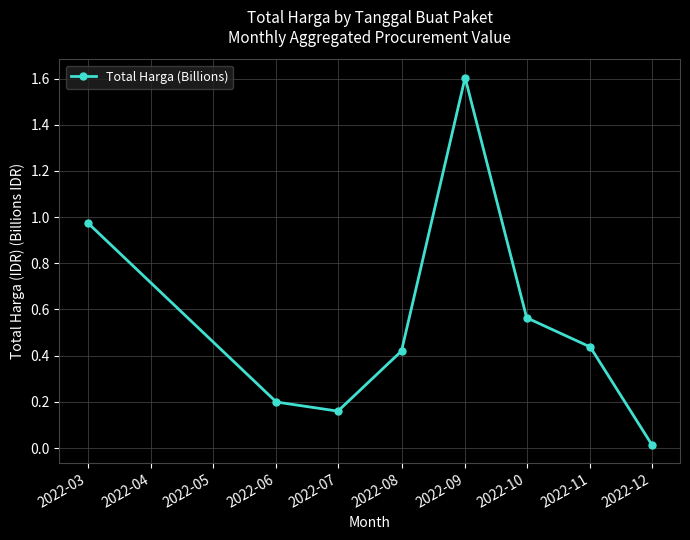

Rank the categories by value from lowest to highest.

2022-12, 2022-07, 2022-06, 2022-08, 2022-11, 2022-10, 2022-03, 2022-09